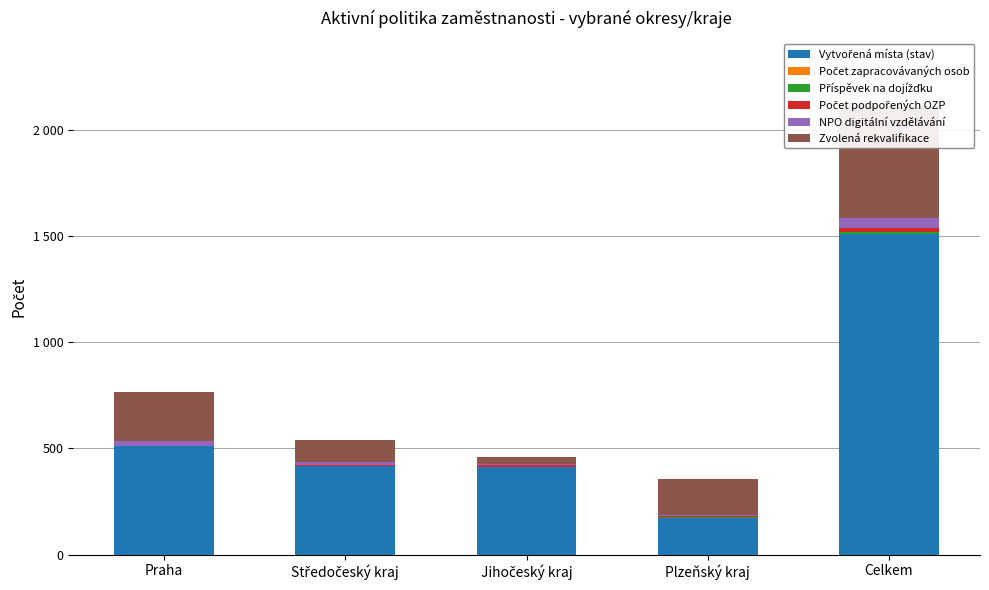

What is the label of the 4th bar from the right?

Středočeský kraj